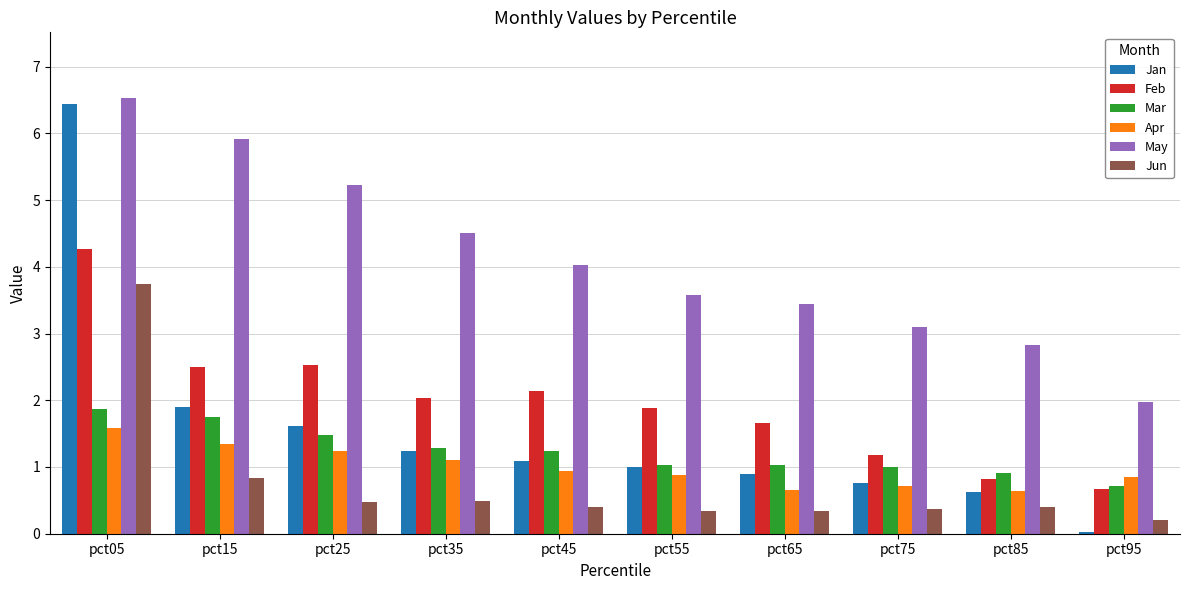

Which series changed the most between pct55 and pct75?

Feb